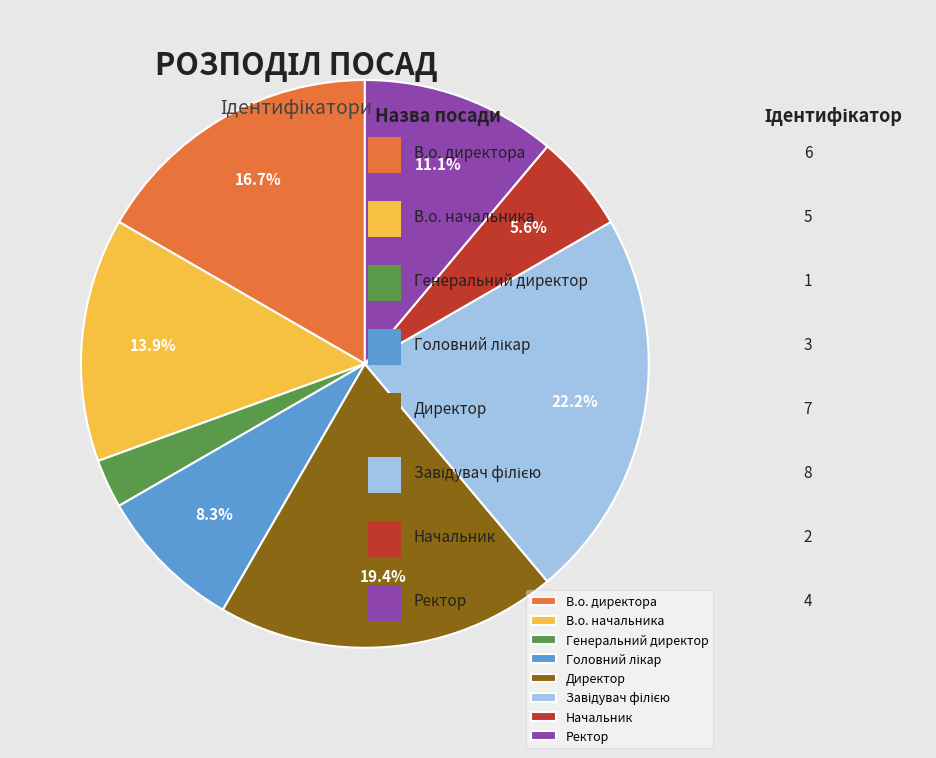

How many slices are in this pie chart?

8